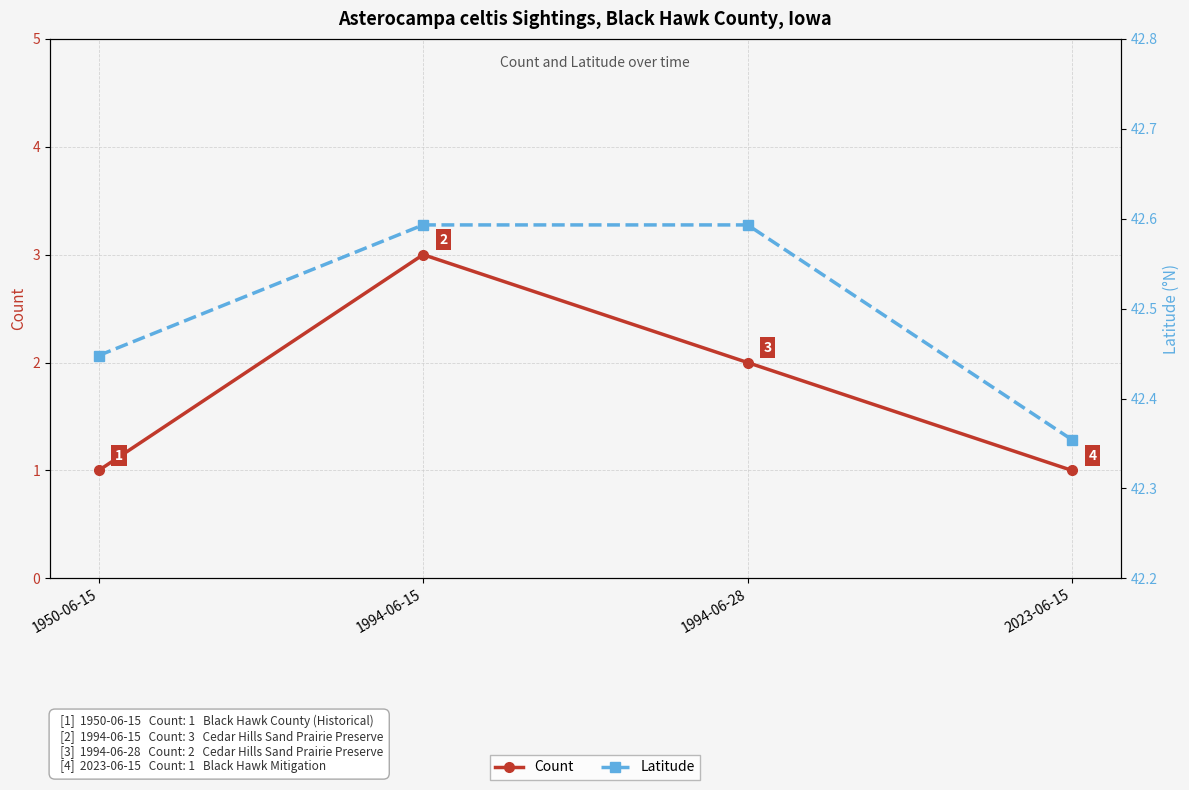

How many interior local peaks does the Count series have?

1